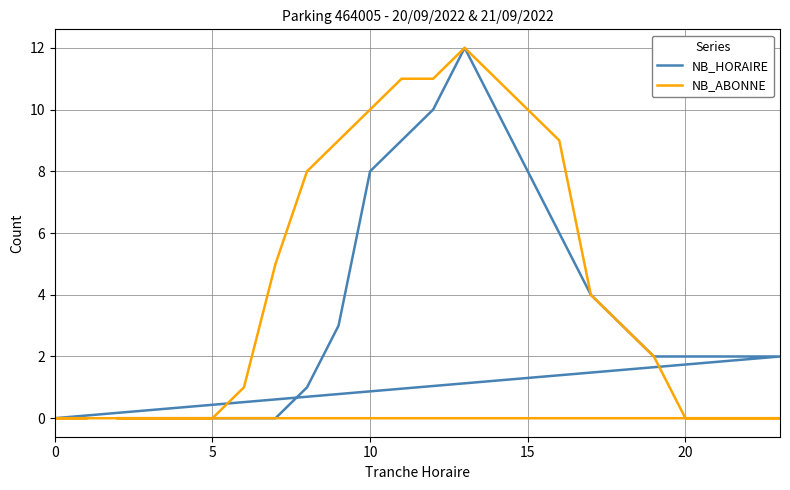

Which series has the largest total across all categories?

NB_ABONNE